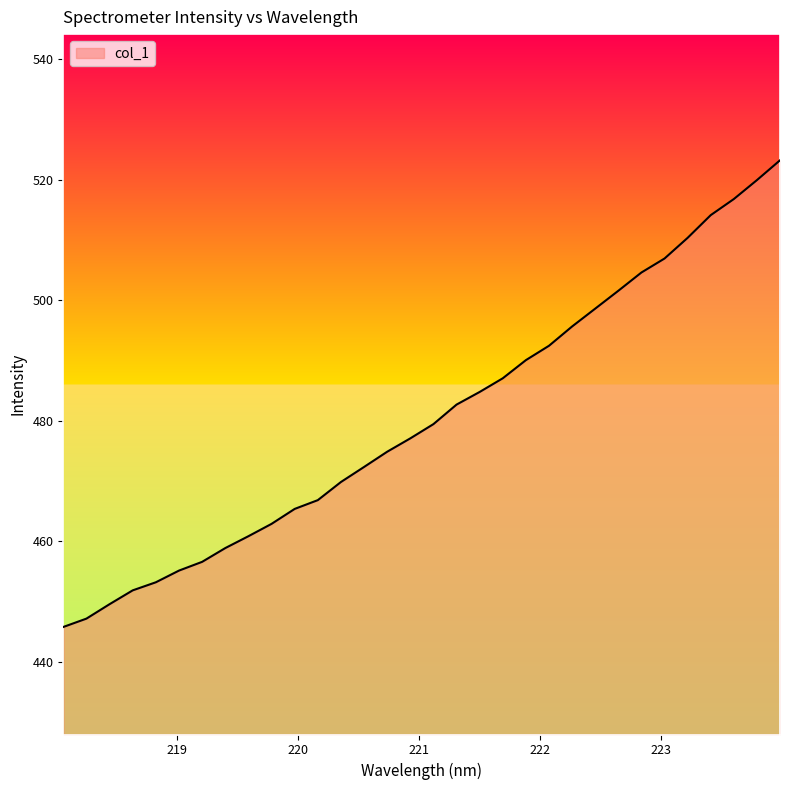

What is the maximum value shown in the chart?

523.2